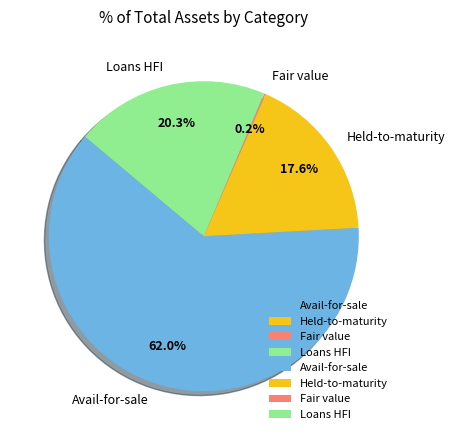

Is there a majority slice in this chart?

Yes